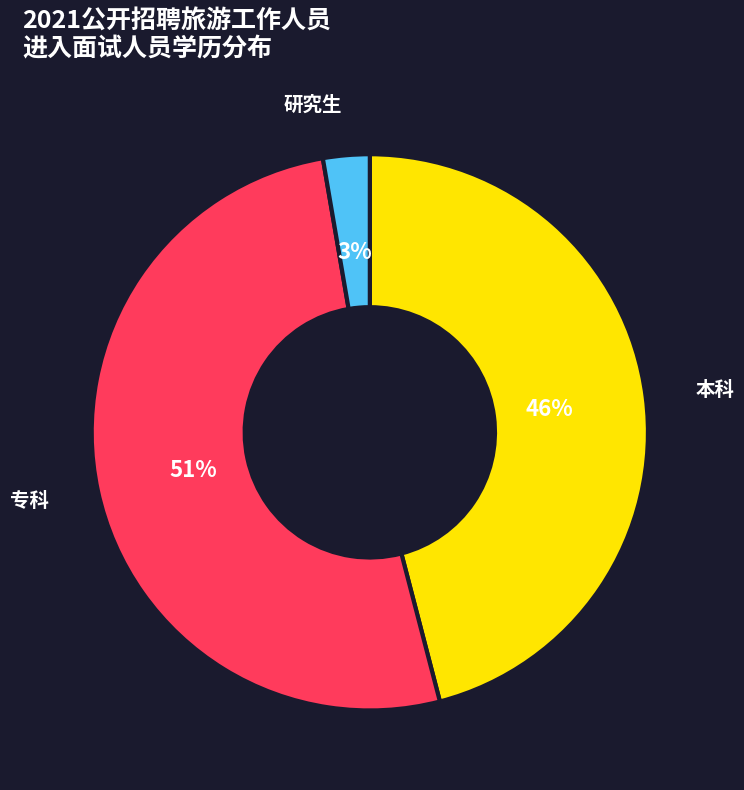

Rank the categories by value from highest to lowest.

专科, 本科, 研究生